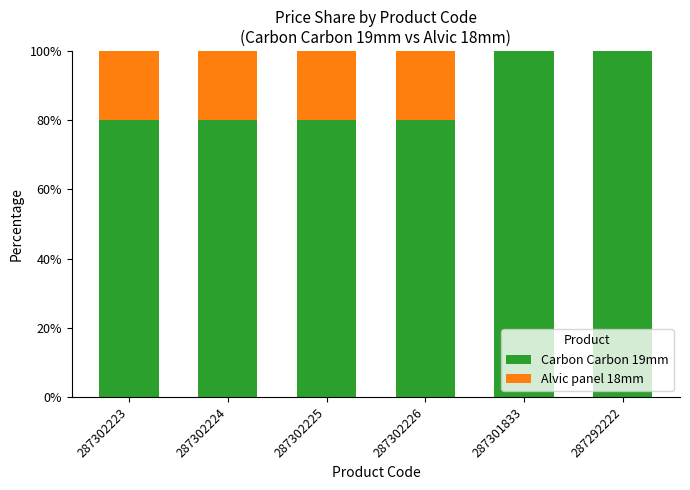

What is the highest value of the Carbon Carbon 19mm series?

100.0